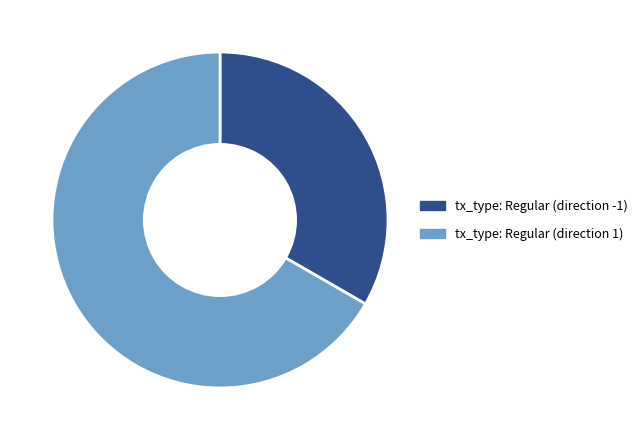

Which has a higher value, tx_type: Regular (direction -1) or tx_type: Regular (direction 1)?

tx_type: Regular (direction 1)